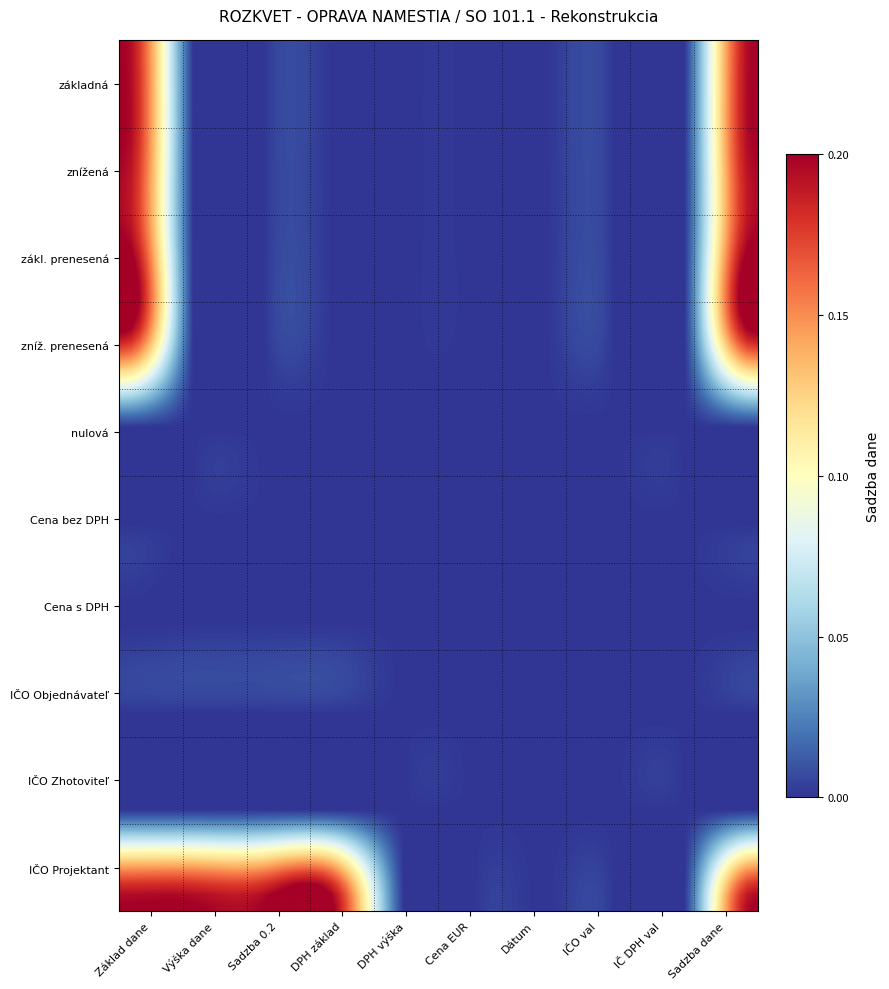

At how many categories does at least one series exceed 0?

8